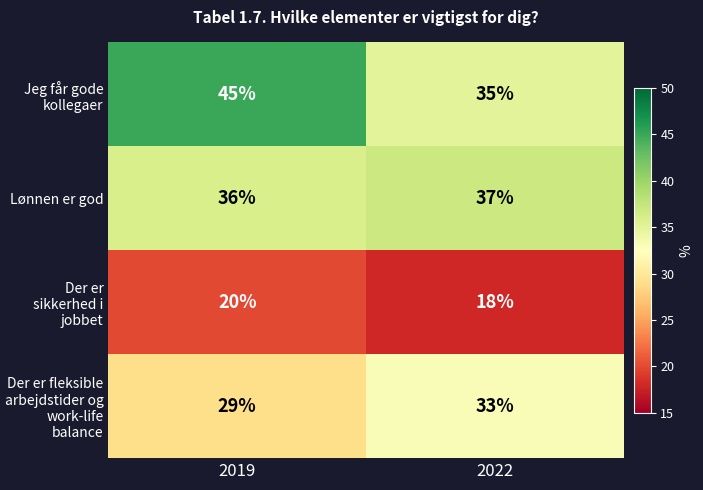

What is the difference between the highest and lowest values at 2019?

25